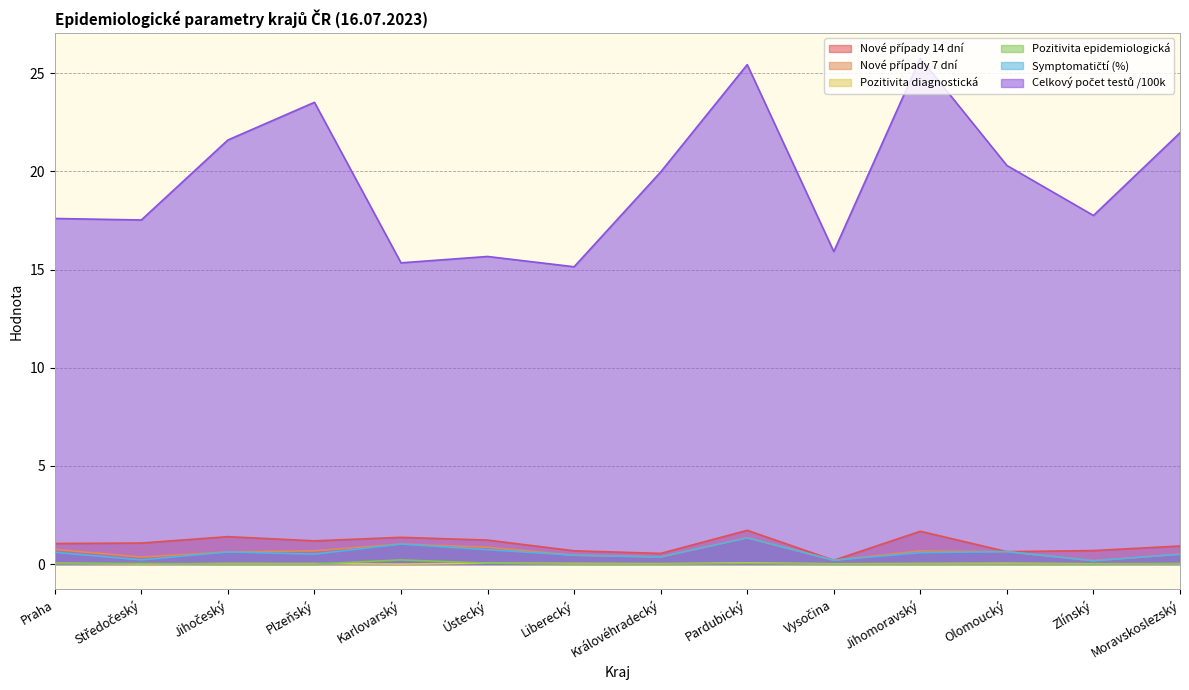

What is the sum of all Nové případy 14 dní values?

14.4